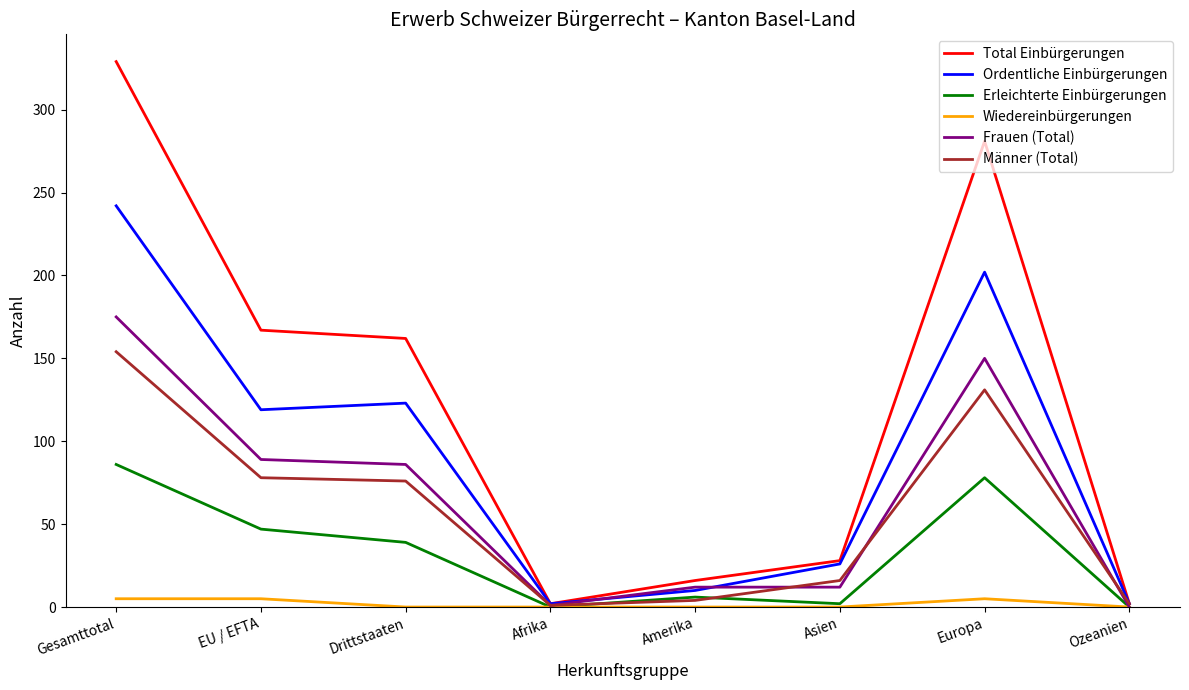

Rank the series by their maximum value, from highest to lowest.

Total Einbürgerungen, Ordentliche Einbürgerungen, Frauen (Total), Männer (Total), Erleichterte Einbürgerungen, Wiedereinbürgerungen